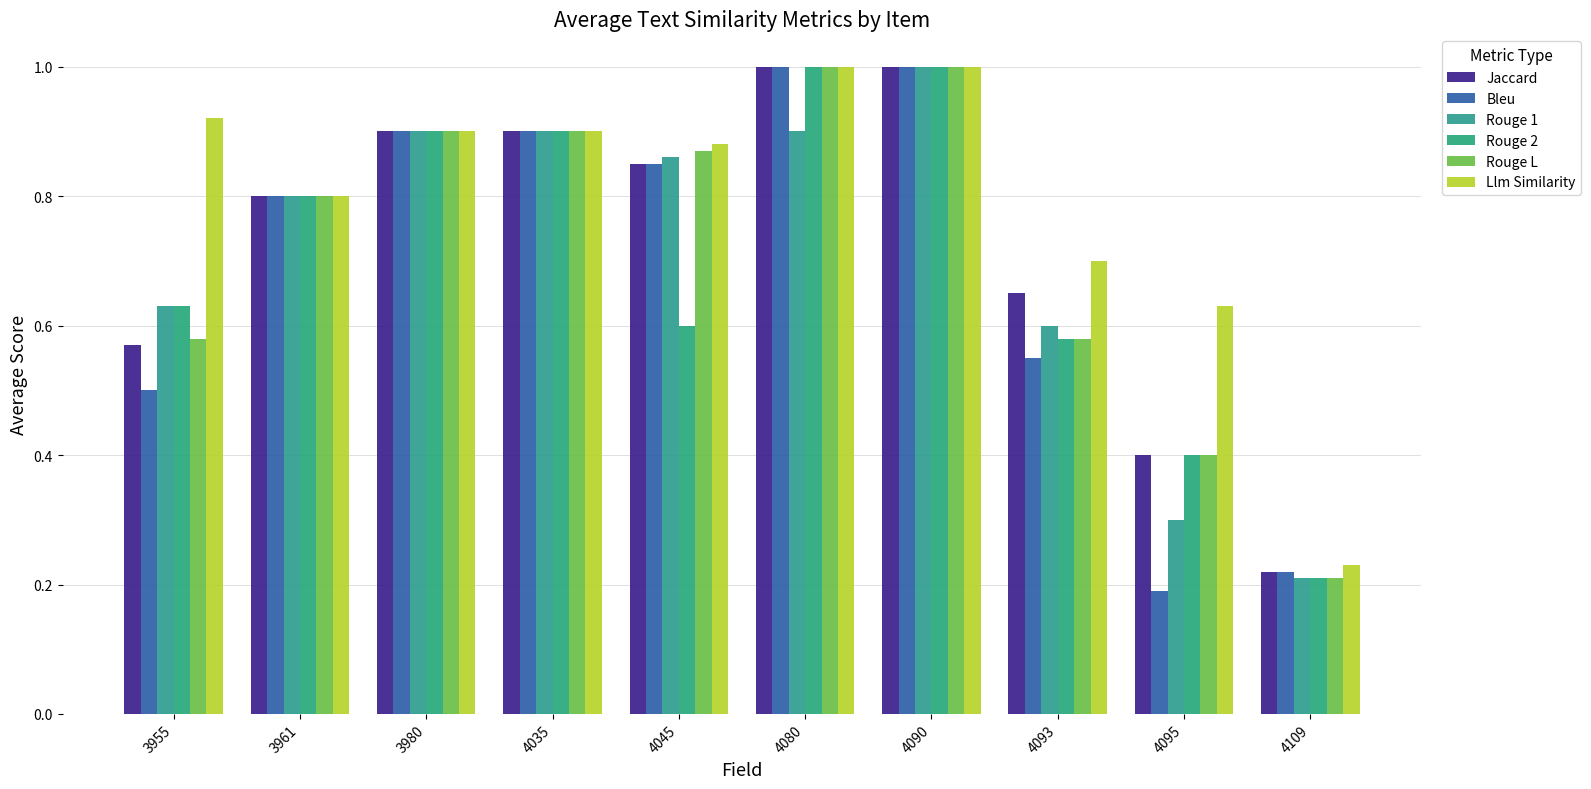

What is the difference between the second highest and second lowest values in the Llm Similarity series?

0.4